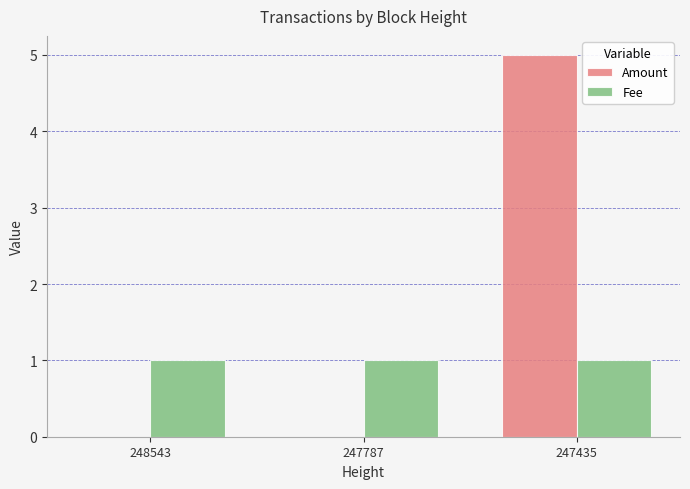

The value of Fee at 247787 is 1. True or false?

True